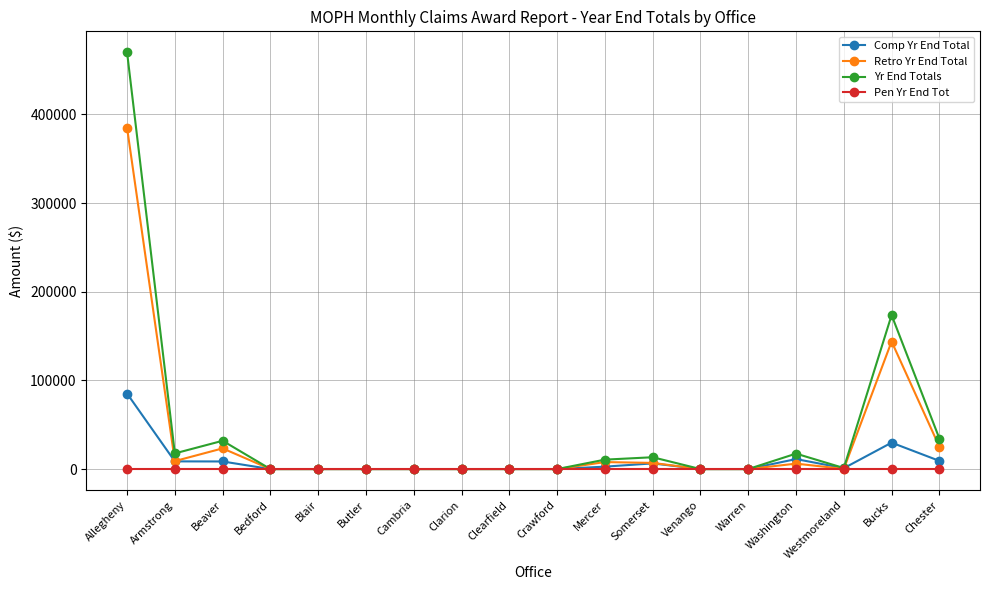

Which series has the widest spread of values?

Yr End Totals